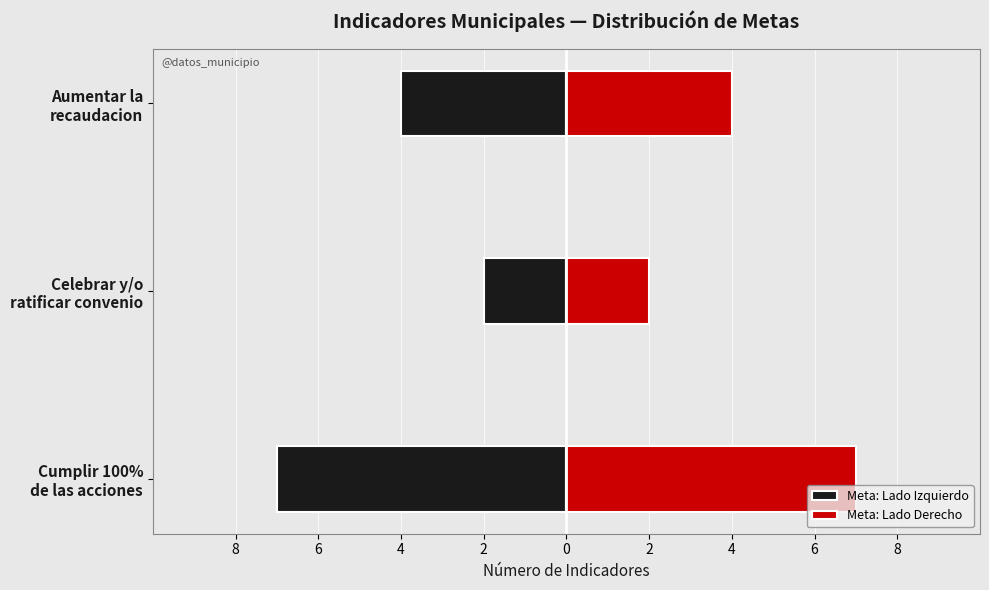

How many data points in Meta: Lado Izquierdo are less than -4?

1